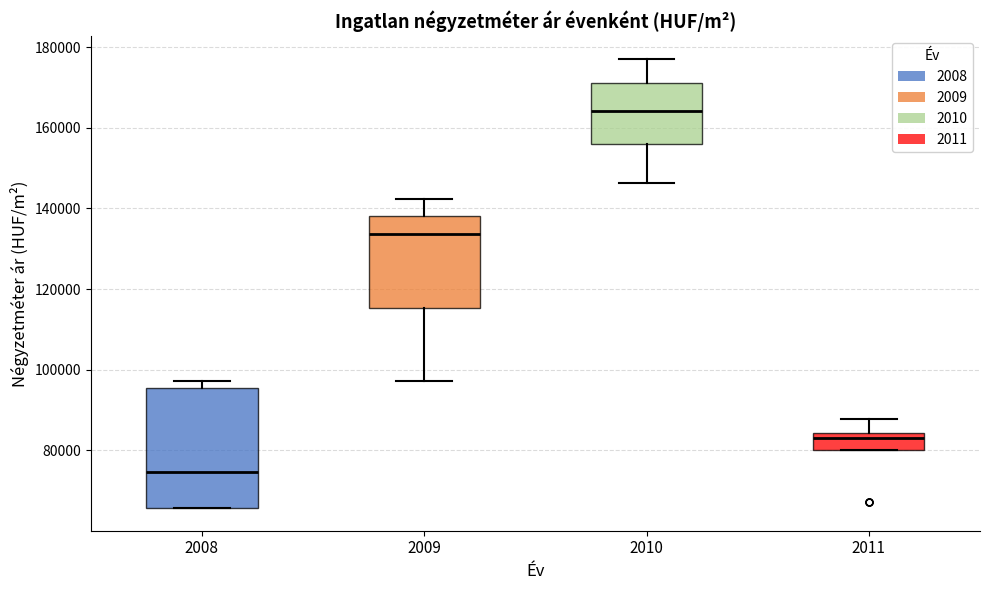

Reading left to right, read every box against the y-axis: the position of its median line, the range the box covers, and the ends of its whiskers. The values are not printed on the chart, so give them approximately, as read against the axis.

2008: median 74000, box 66000 to 96000, whiskers 66000 to 98000
2009: median 134000, box 116000 to 138000, whiskers 98000 to 142000
2010: median 164000, box 156000 to 172000, whiskers 146000 to 178000
2011: median 82000, box 80000 to 84000, whiskers 80000 to 88000